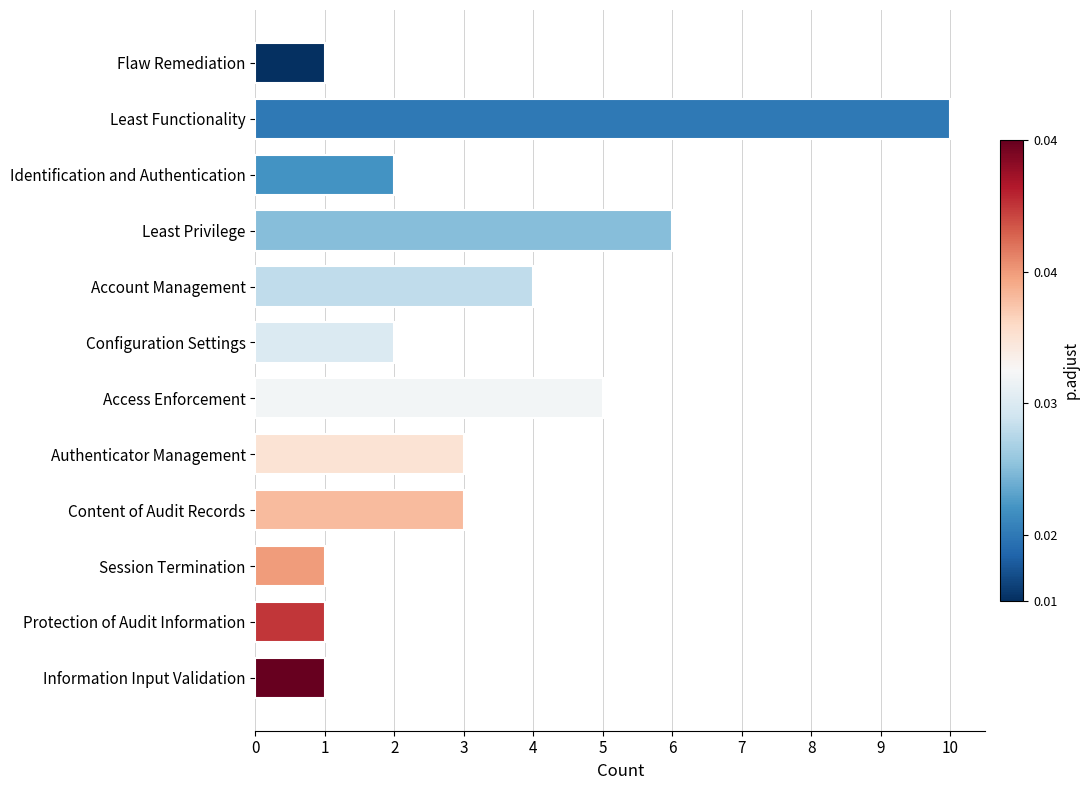

Between Content of Audit Records and Access Enforcement, which is larger?

Access Enforcement